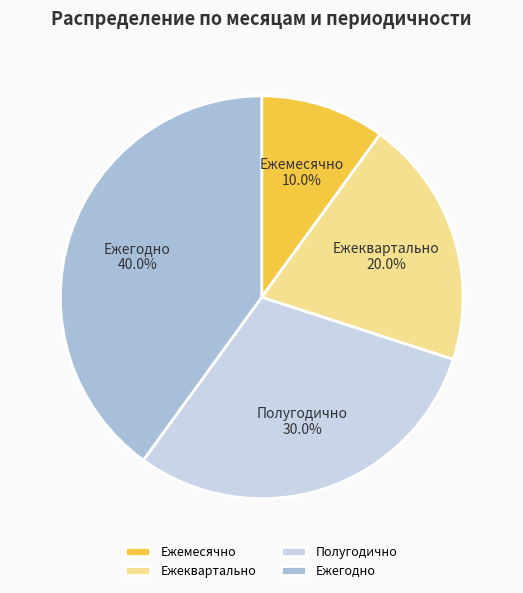

Does Ежемесячно represent more than half of the total?

No